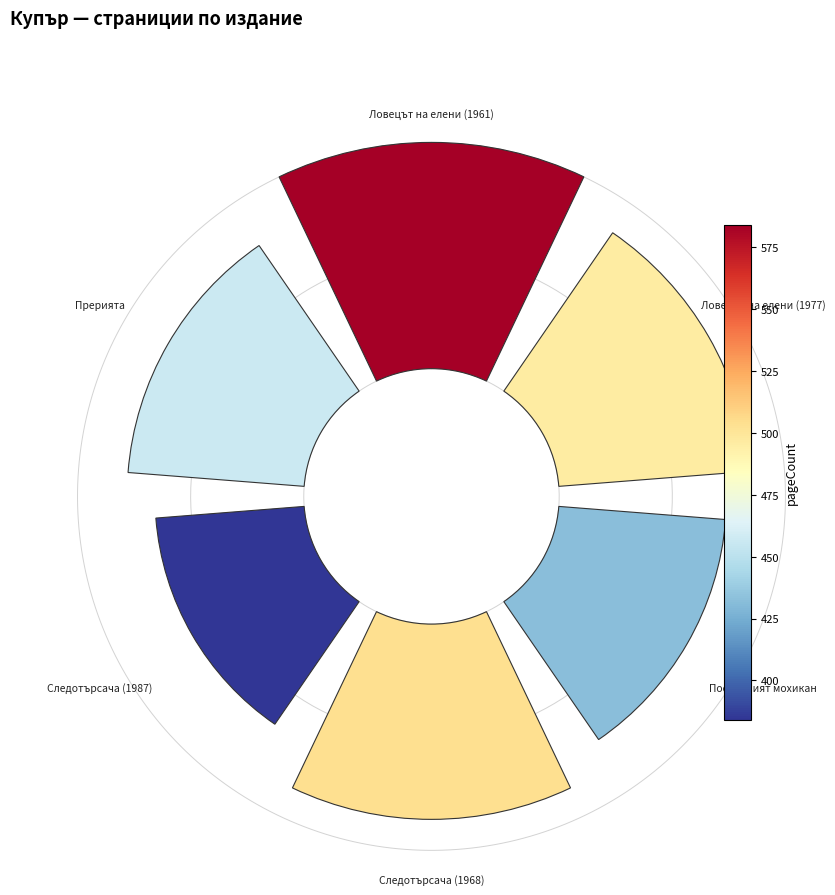

The 1 slice represents 23% of the pie. True or false?

False